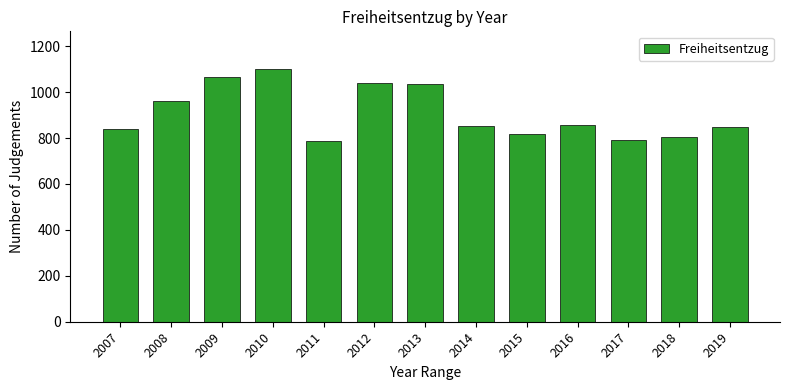

What is the minimum value shown in the chart?

788